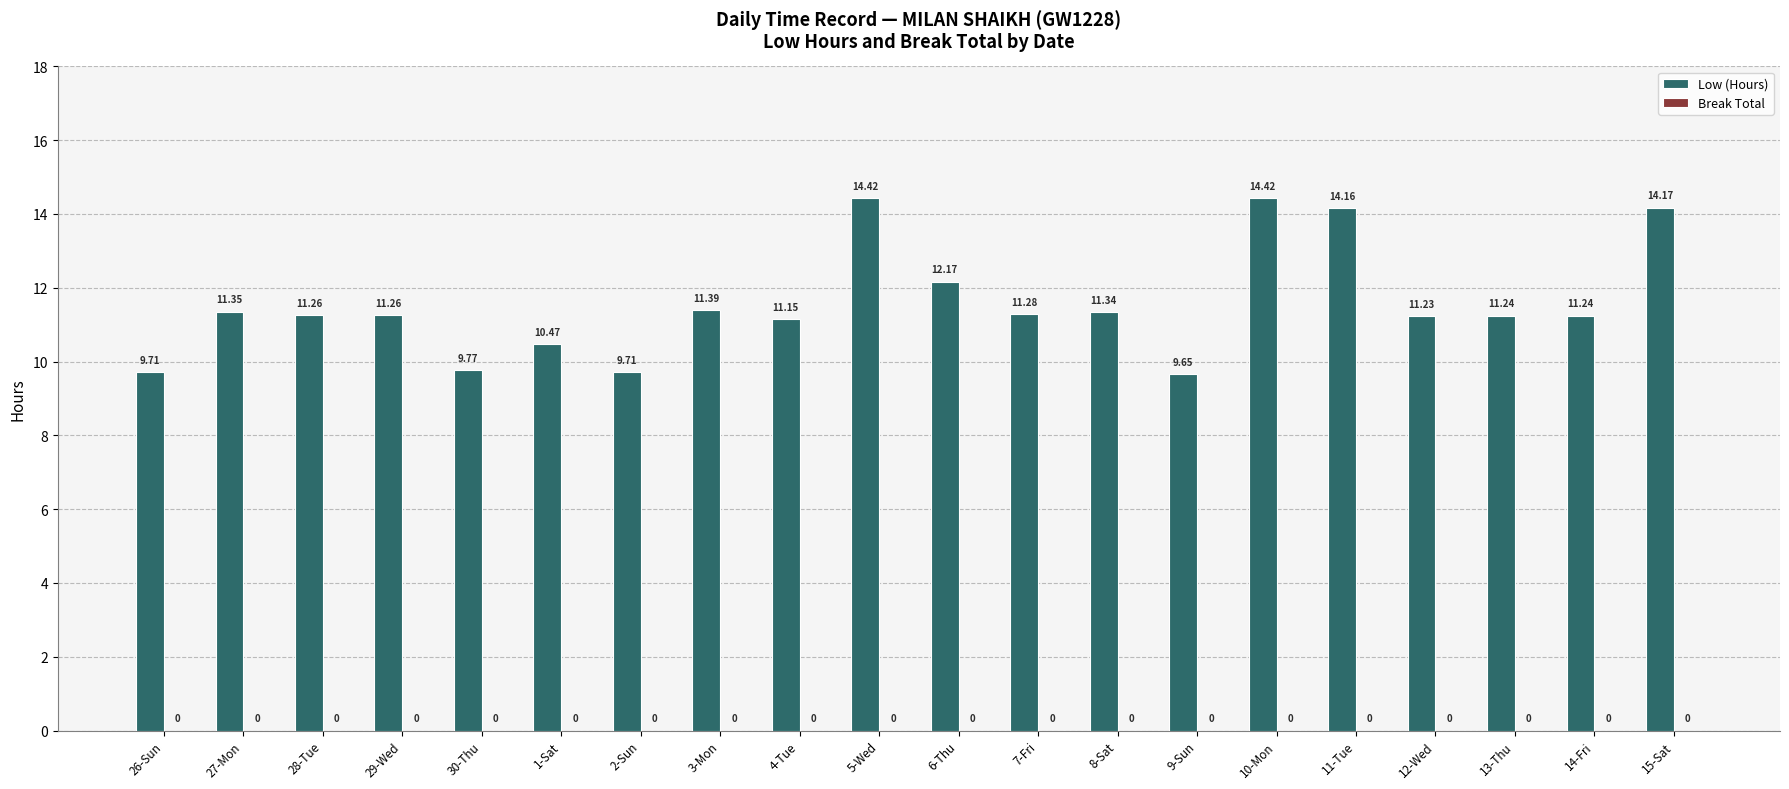

Between 26-Sun and 8-Sat, which is larger?

8-Sat